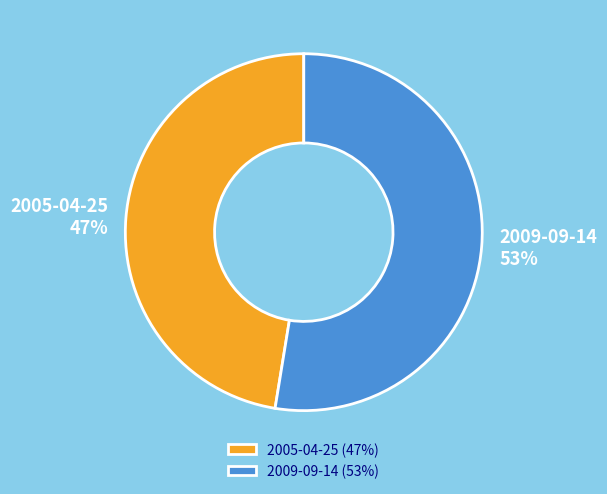

Is there a majority slice in this chart?

Yes